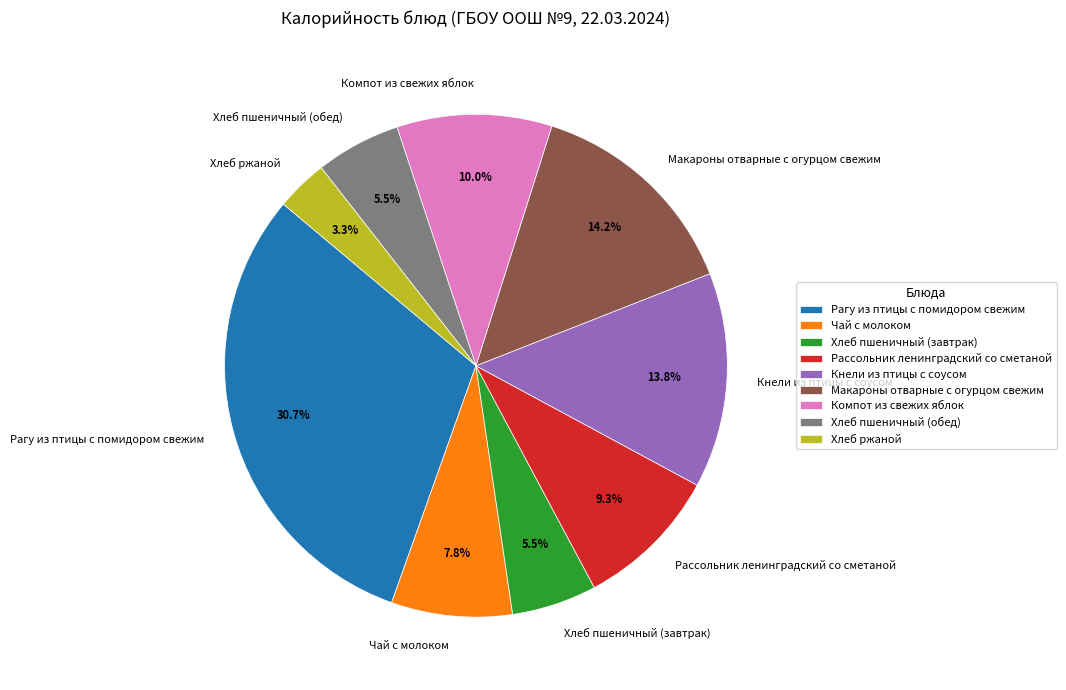

How many segments does this pie chart have?

9